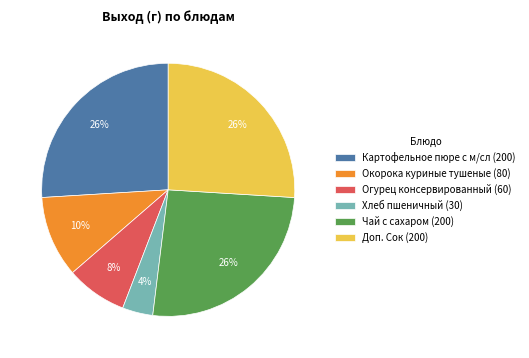

Is Чай с сахаром the majority of the pie?

No